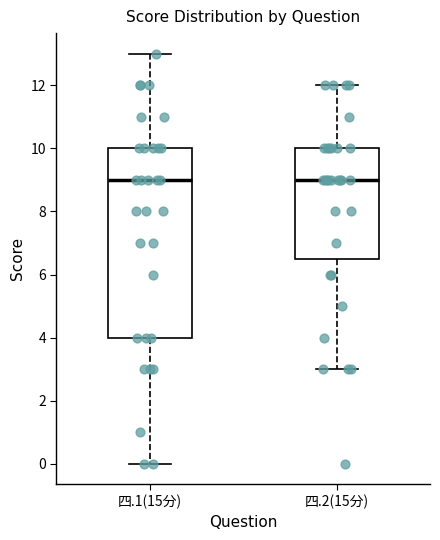

Reading left to right, read every box against the y-axis: the position of its median line, the range the box covers, and the ends of its whiskers. The values are not printed on the chart, so give them approximately, as read against the axis.

四.1(15分): median 9.0, box 4.0 to 10.0, whiskers 0.0 to 13.0
四.2(15分): median 9.0, box 6.6 to 10.0, whiskers 3.0 to 12.0